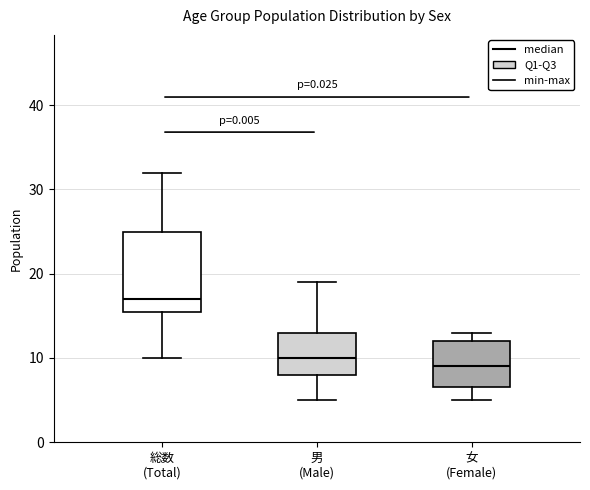

Where does the upper whisker of the box for 男 (Male) end on the y-axis? The values are not printed on the chart, so give them approximately, as read against the axis.

19